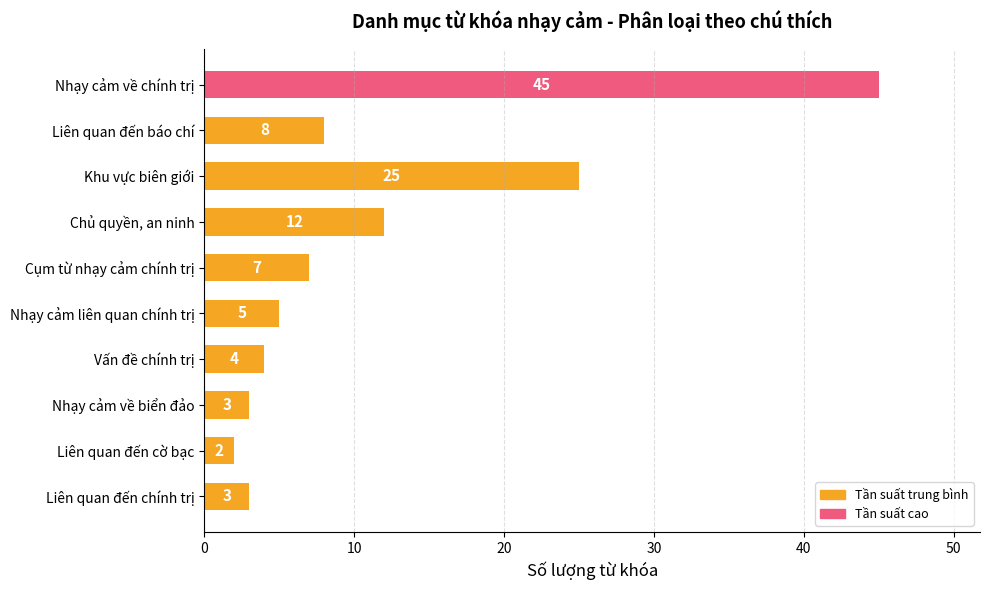

Reading top to bottom, extract all data points from this chart.

Nhạy cảm về chính trị=45	Liên quan đến báo chí=8	Khu vực biên giới=25	Chủ quyền, an ninh=12	Cụm từ nhạy cảm chính trị=7	Nhạy cảm liên quan chính trị=5	Vấn đề chính trị=4	Nhạy cảm về biển đảo=3	Liên quan đến cờ bạc=2	Liên quan đến chính trị=3